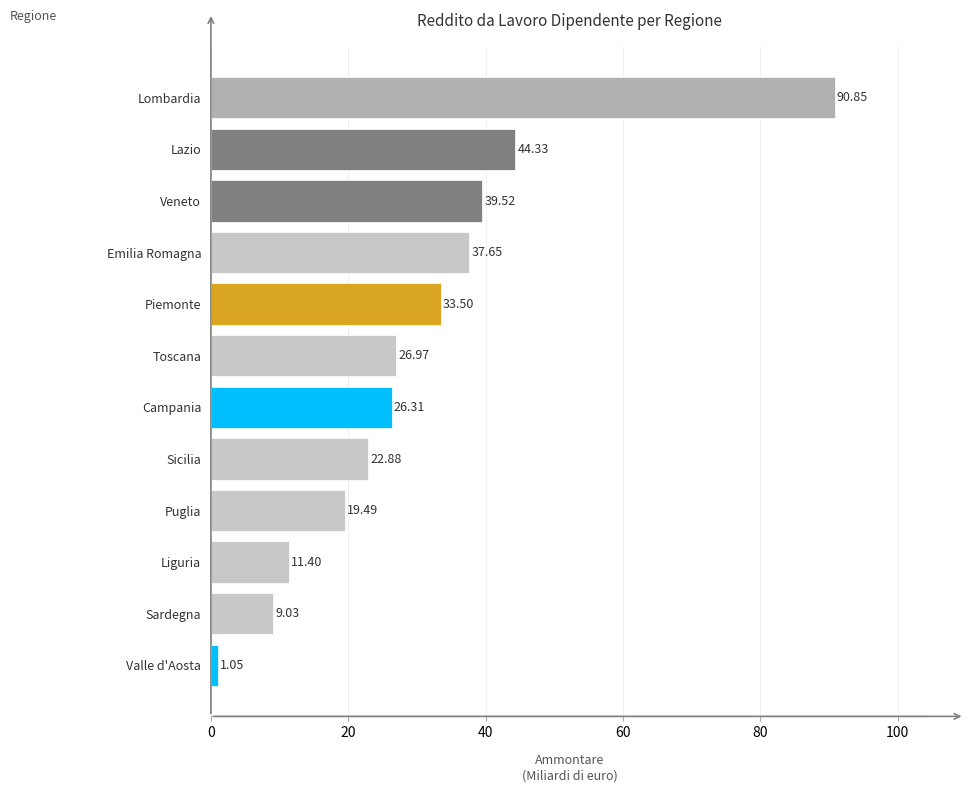

Where is the data nearest to the value 45?

Lazio